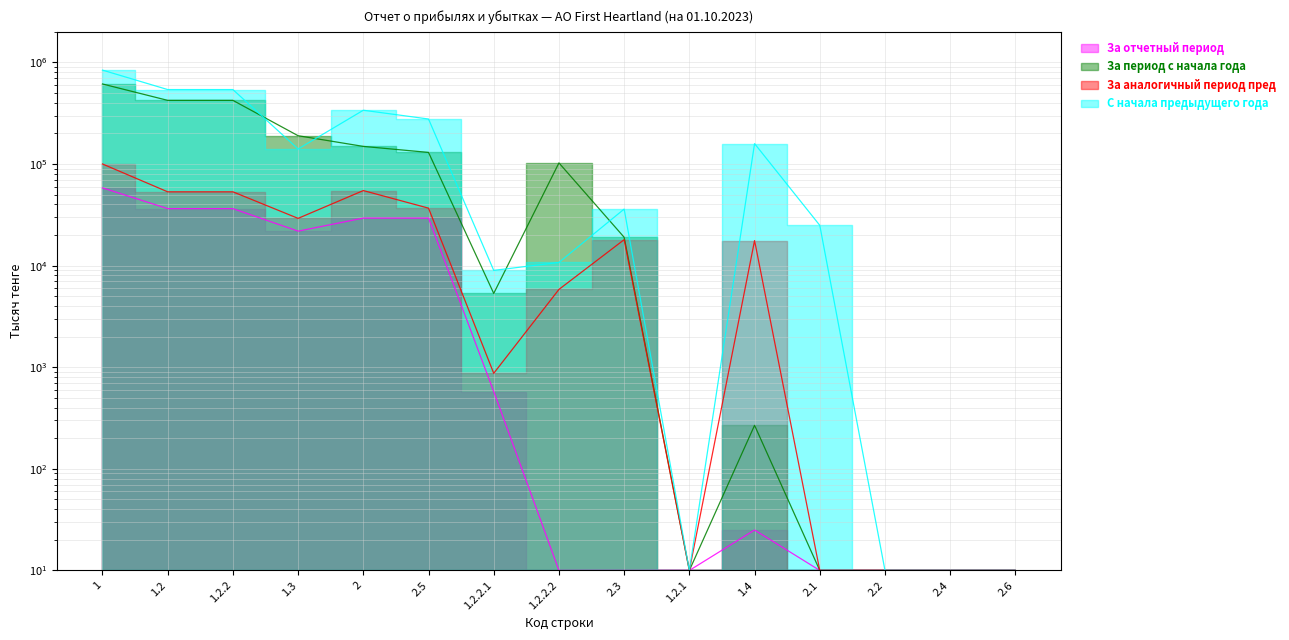

Reading left to right, extract all data points from this chart.

За отчетный период: 1=58230	1.2=36370	1.2.2=36370	1.3=21835	2=29354	2.5=29354	1.2.2.1=576	1.2.2.2=10	2.3=10	1.2.1=10	1.4=25	2.1=10	2.2=10	2.4=10	2.6=10
За период с начала года: 1=613027	1.2=422996	1.2.2=422996	1.3=189763	2=148999	2.5=129999	1.2.2.1=5326	1.2.2.2=102509	2.3=19000	1.2.1=10	1.4=268	2.1=10	2.2=10	2.4=10	2.6=10
За аналогичный период пред: 1=100035	1.2=53232	1.2.2=53232	1.3=29170	2=54766	2.5=36766	1.2.2.1=871	1.2.2.2=5829	2.3=18000	1.2.1=10	1.4=17633	2.1=10	2.2=10	2.4=10	2.6=10
С начала предыдущего года: 1=839365	1.2=540115	1.2.2=540115	1.3=140511	2=338089	2.5=277185	1.2.2.1=8972	1.2.2.2=10748	2.3=36000	1.2.1=10	1.4=158739	2.1=24904	2.2=10	2.4=10	2.6=10